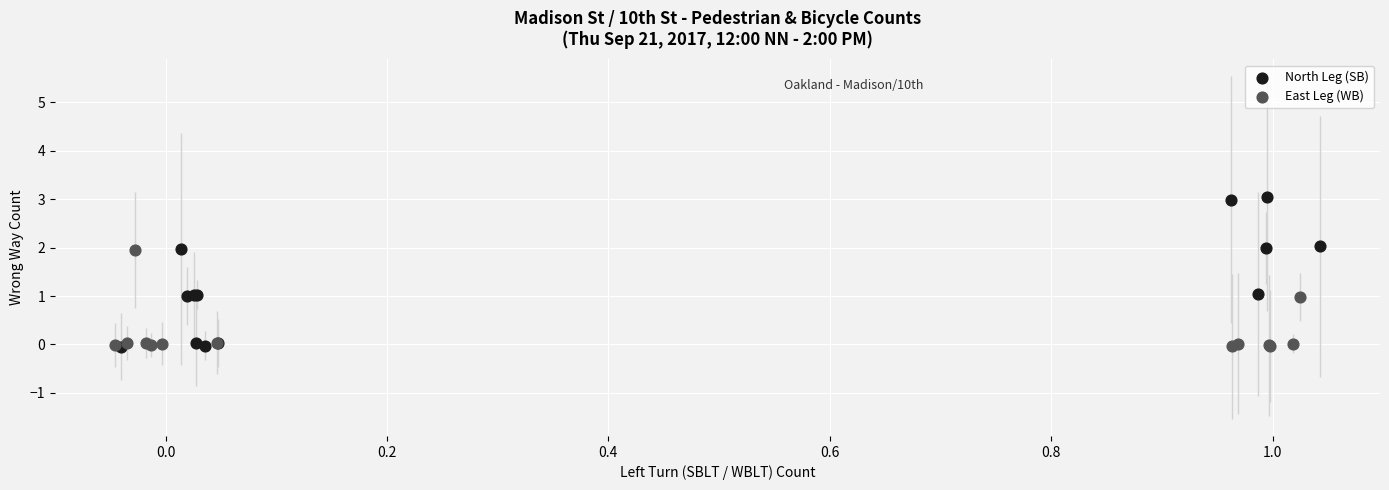

Which series has the largest Y range (max minus min)?

North Leg (SB)